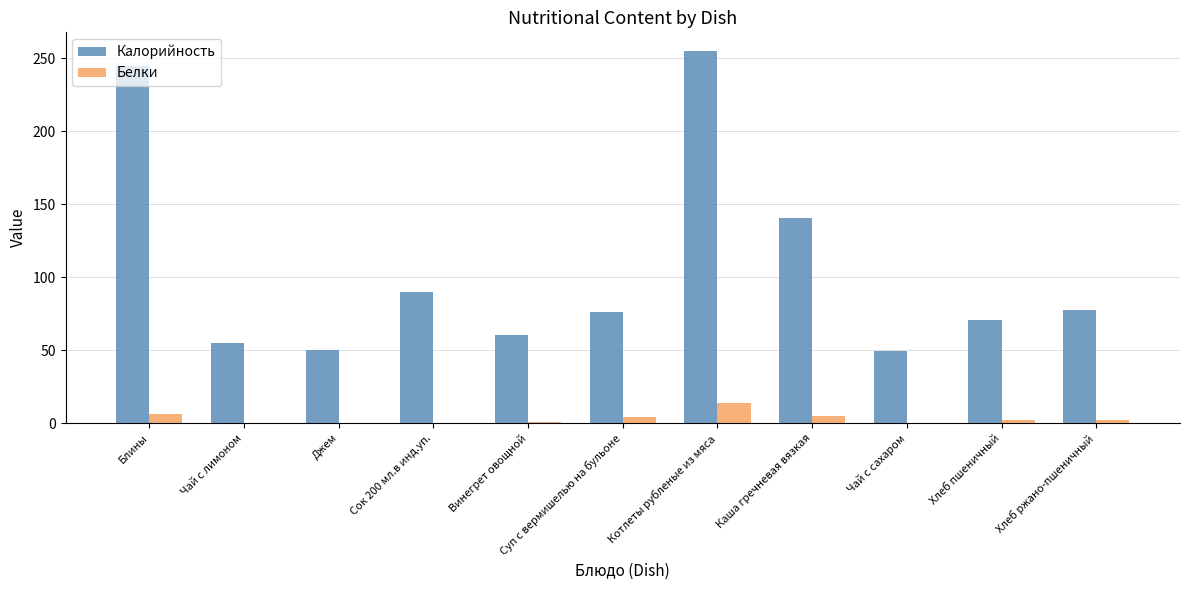

At which category is the sum across all series the highest?

Котлеты рубленые из мяса